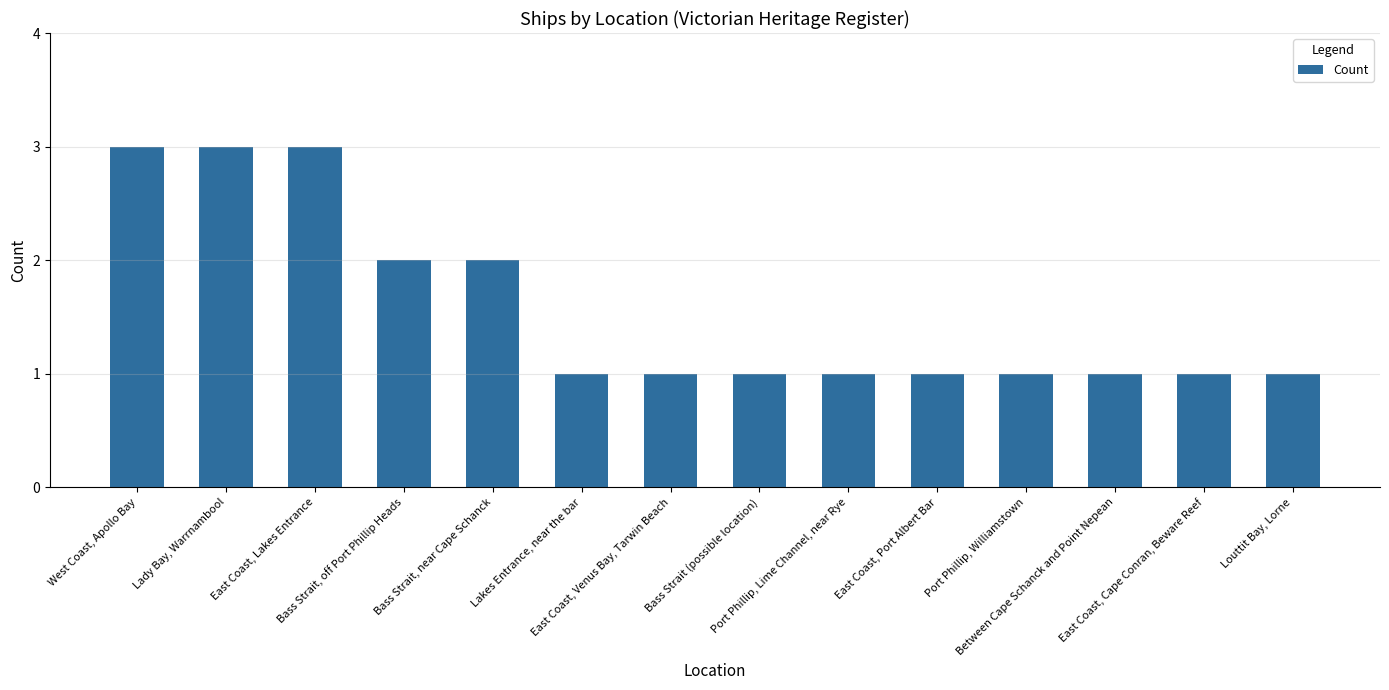

What is the value of the 14th bar from the left?

1